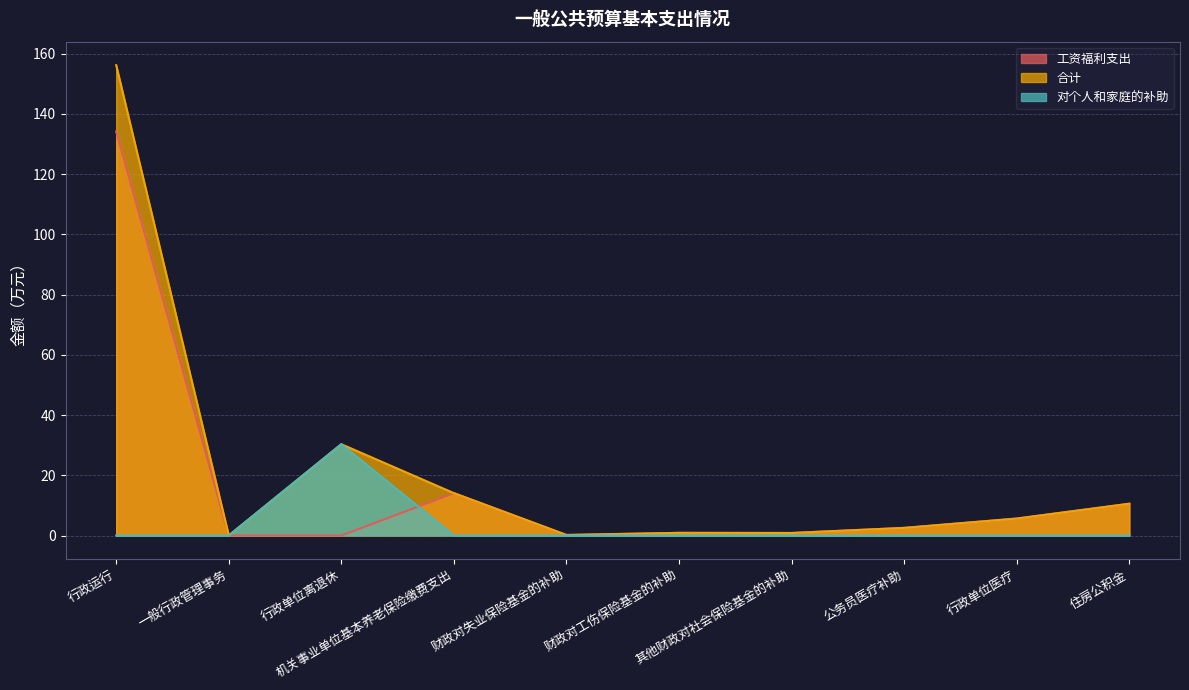

How many distinct data groups are displayed?

3